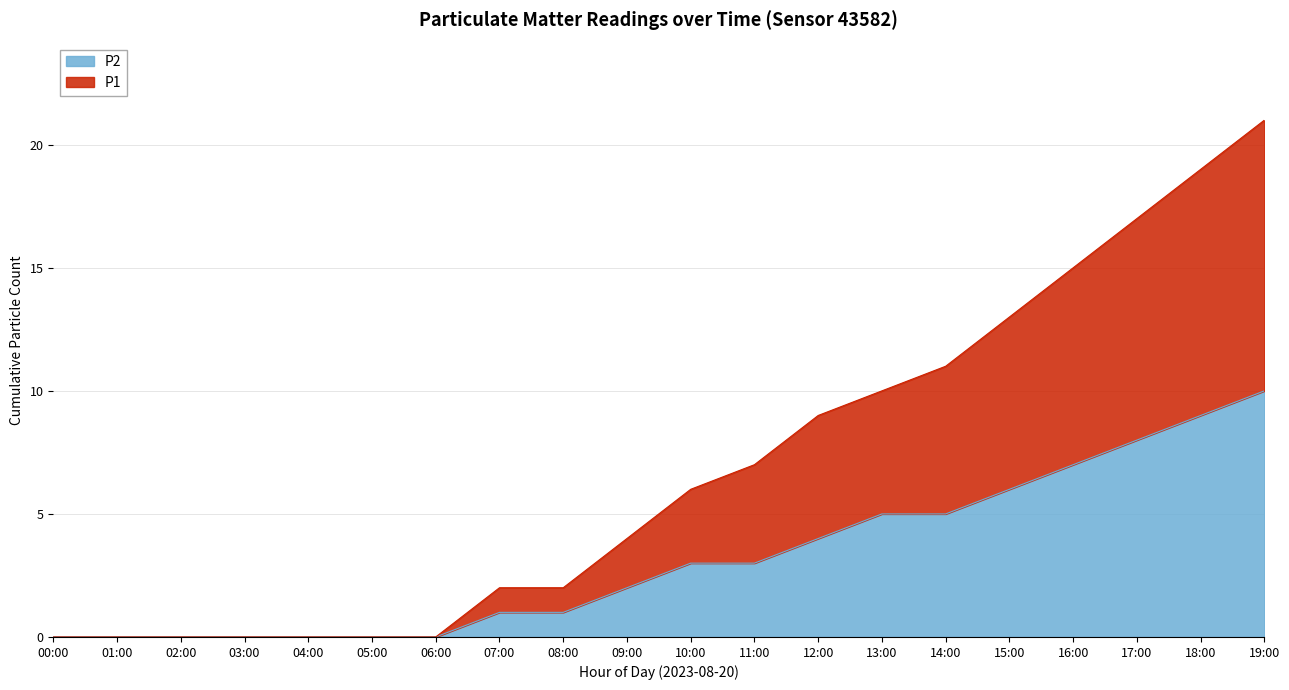

True or false: P1 has more than 1 points higher than both neighbors.

False